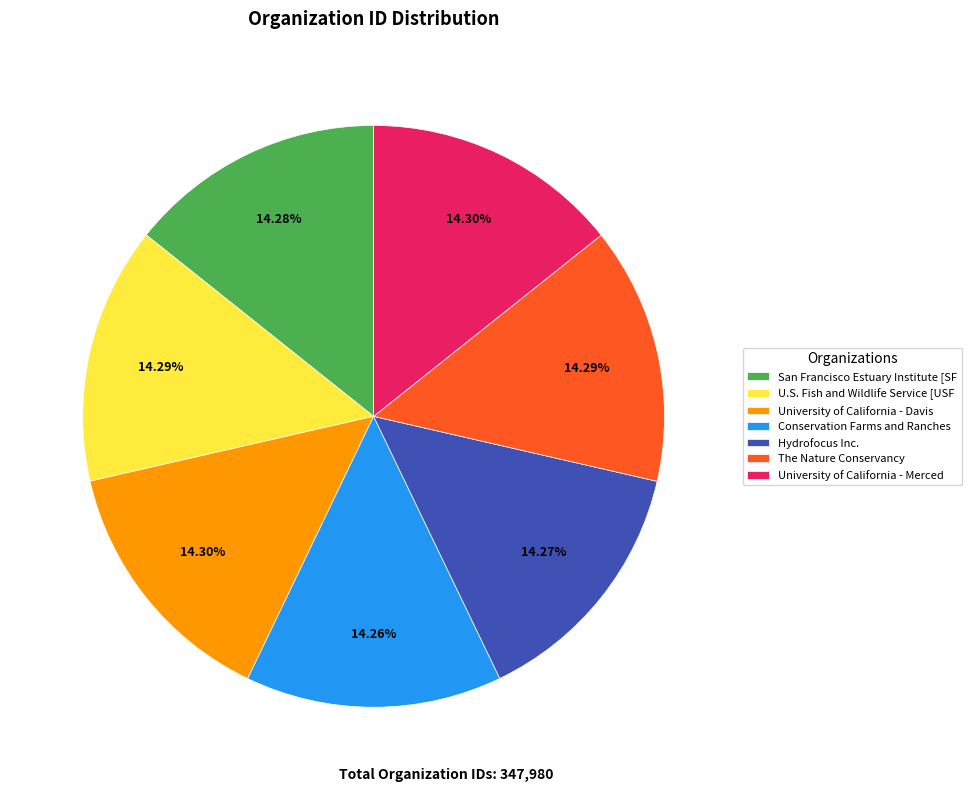

Is San Francisco Estuary Institute [SF the majority of the pie?

No